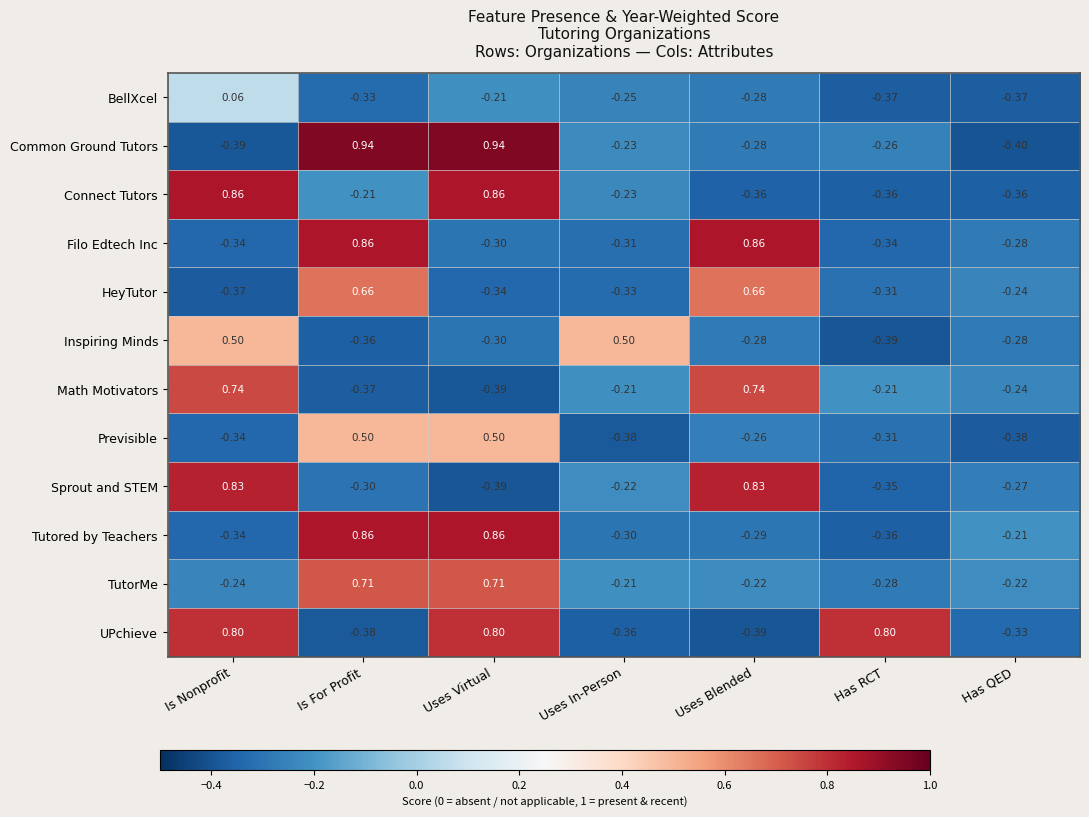

Which series changed the most between Uses Blended and Has RCT?

Filo Edtech Inc